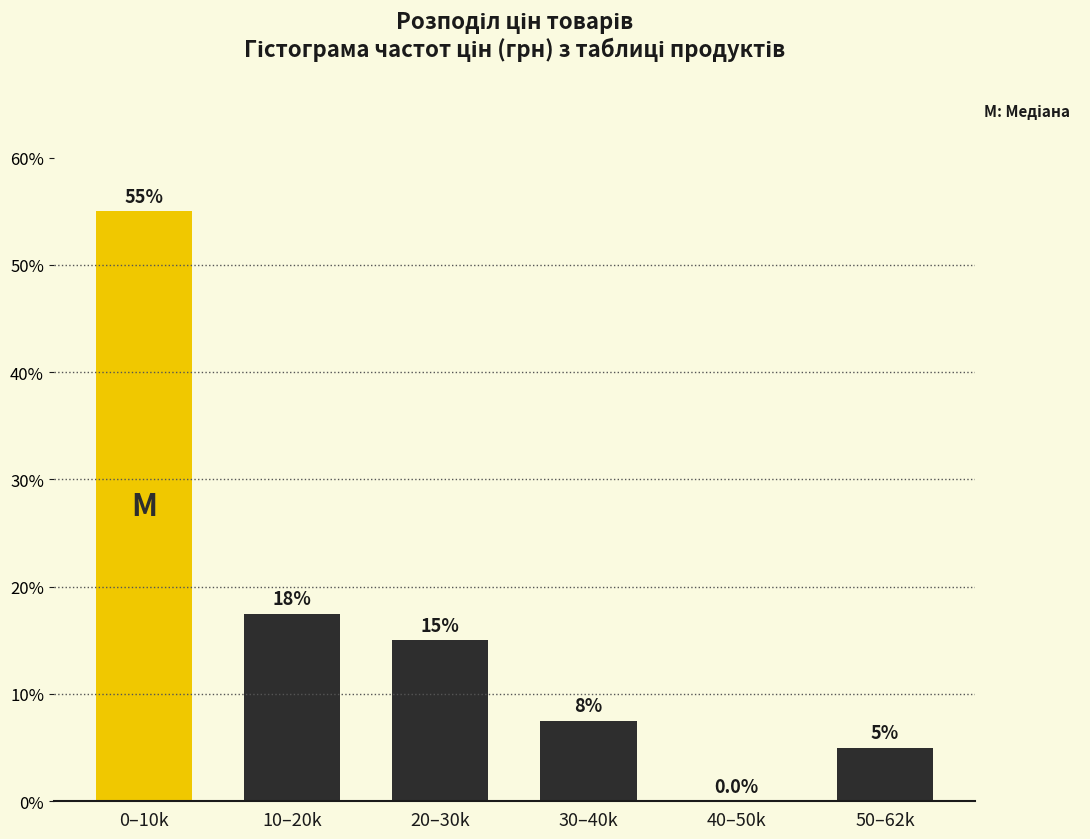

Reading left to right, what are all the values shown in this chart?

0–10k=55.0	10–20k=17.5	20–30k=15.0	30–40k=7.5	40–50k=0.0	50–62k=5.0